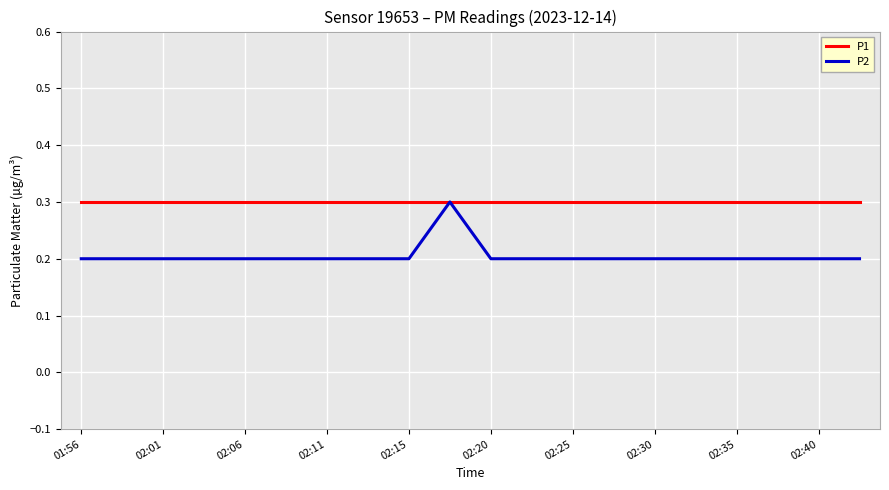

Which series has the widest spread of values?

P2